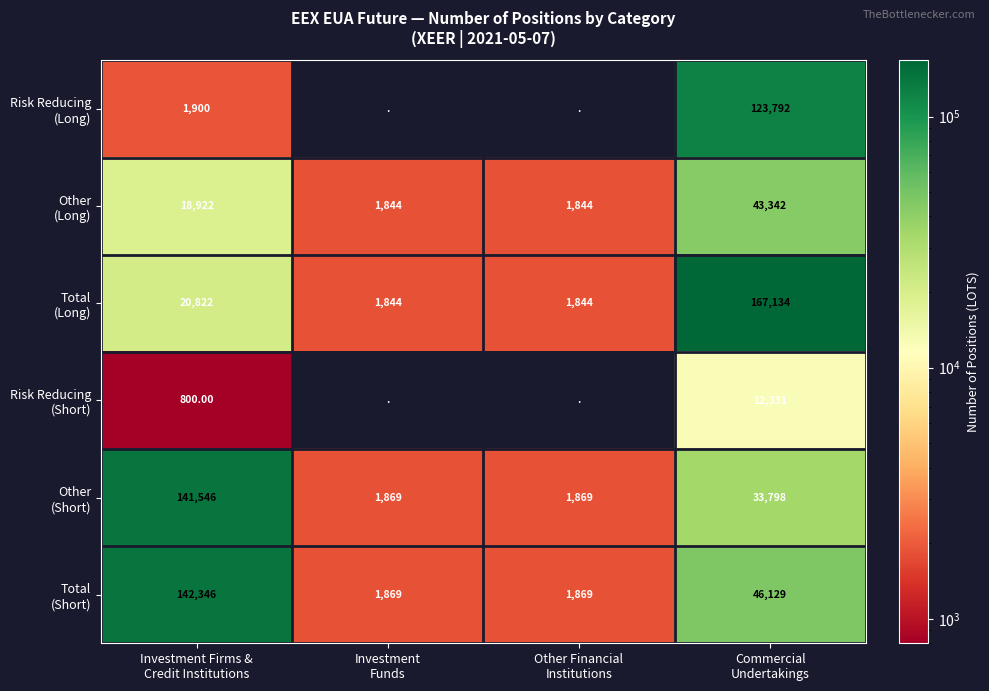

Where is Risk Reducing (Long) nearest to the value 62845?

Investment Firms & Credit Institutions